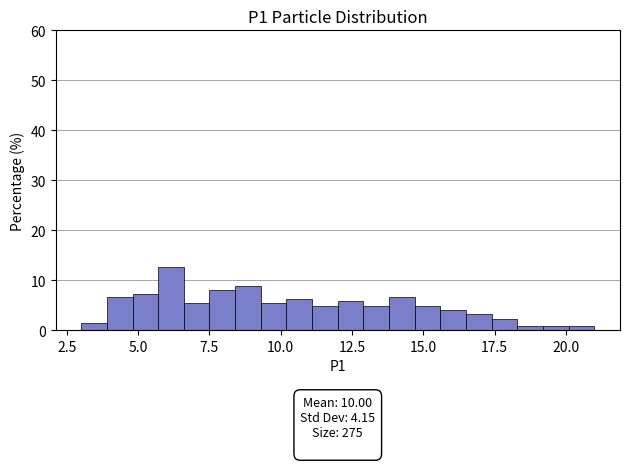

Read against the x-axis, roughly where is the centre of the tallest bar?

6.0